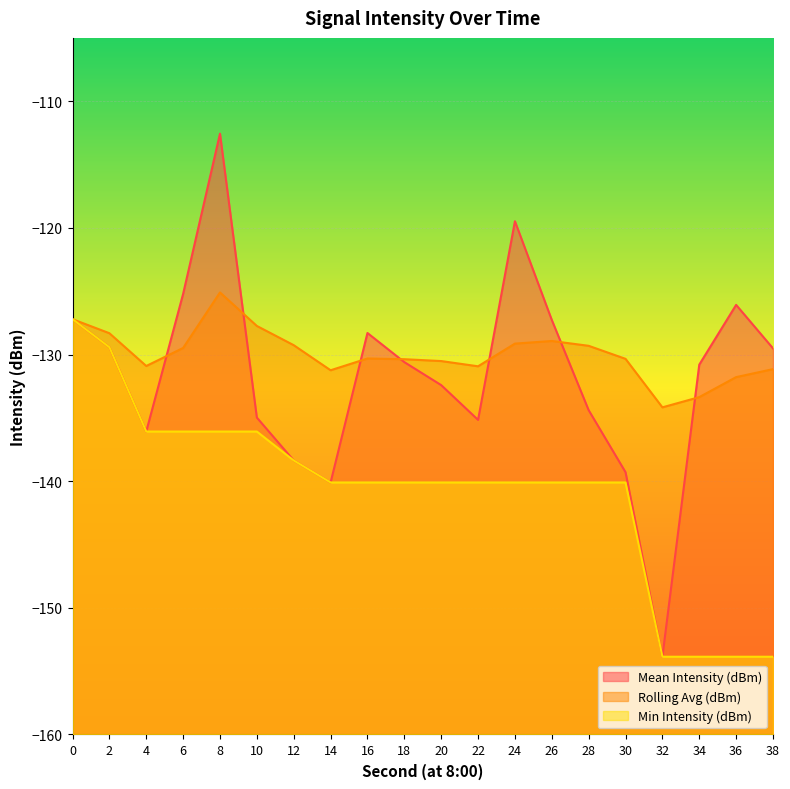

At how many categories does at least one series exceed -131?

18